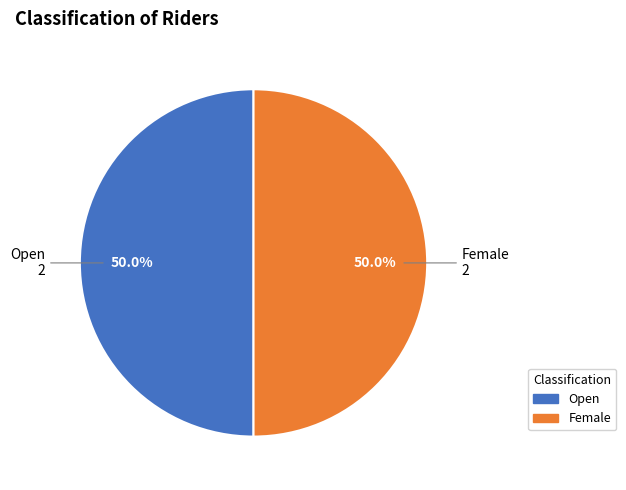

What is the ratio of the value at Female to the value at Open?

1.0